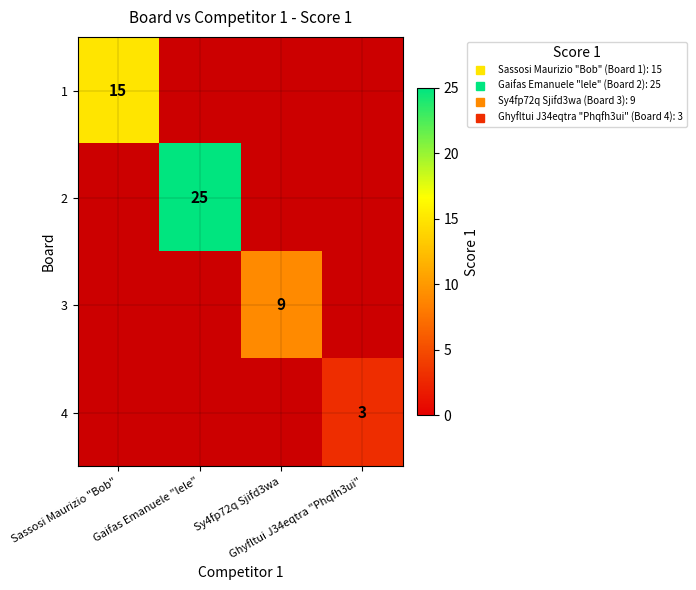

Is it true that 2 equals 0 at Sy4fp72q Sjifd3wa?

True